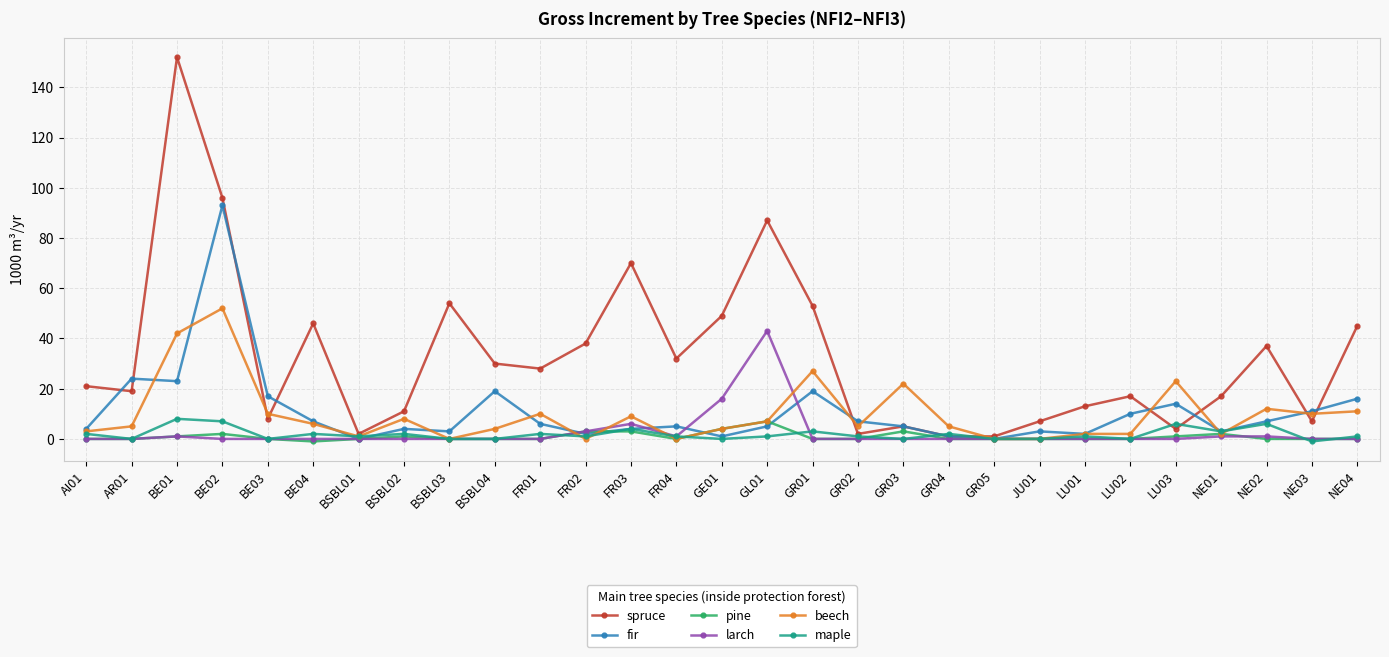

How many lines are shown in the chart?

6